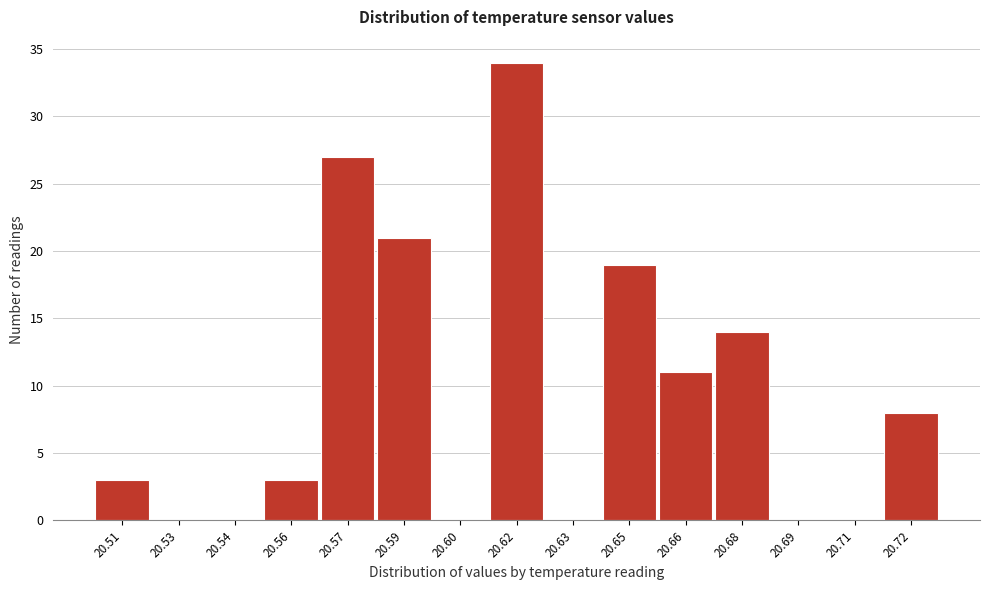

Reading right to left, list all the values displayed in this chart.

20.72=8	20.71=0	20.69=0	20.68=14	20.66=11	20.65=19	20.63=0	20.62=34	20.60=0	20.59=21	20.57=27	20.56=3	20.54=0	20.53=0	20.51=3